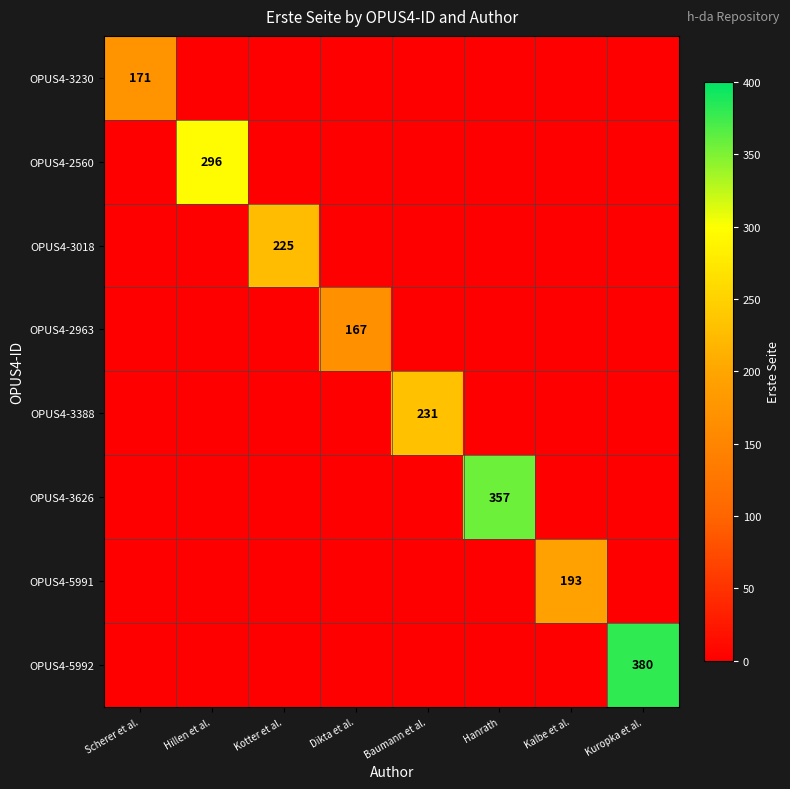

What is the difference between the highest and lowest values at Baumann et al.?

231